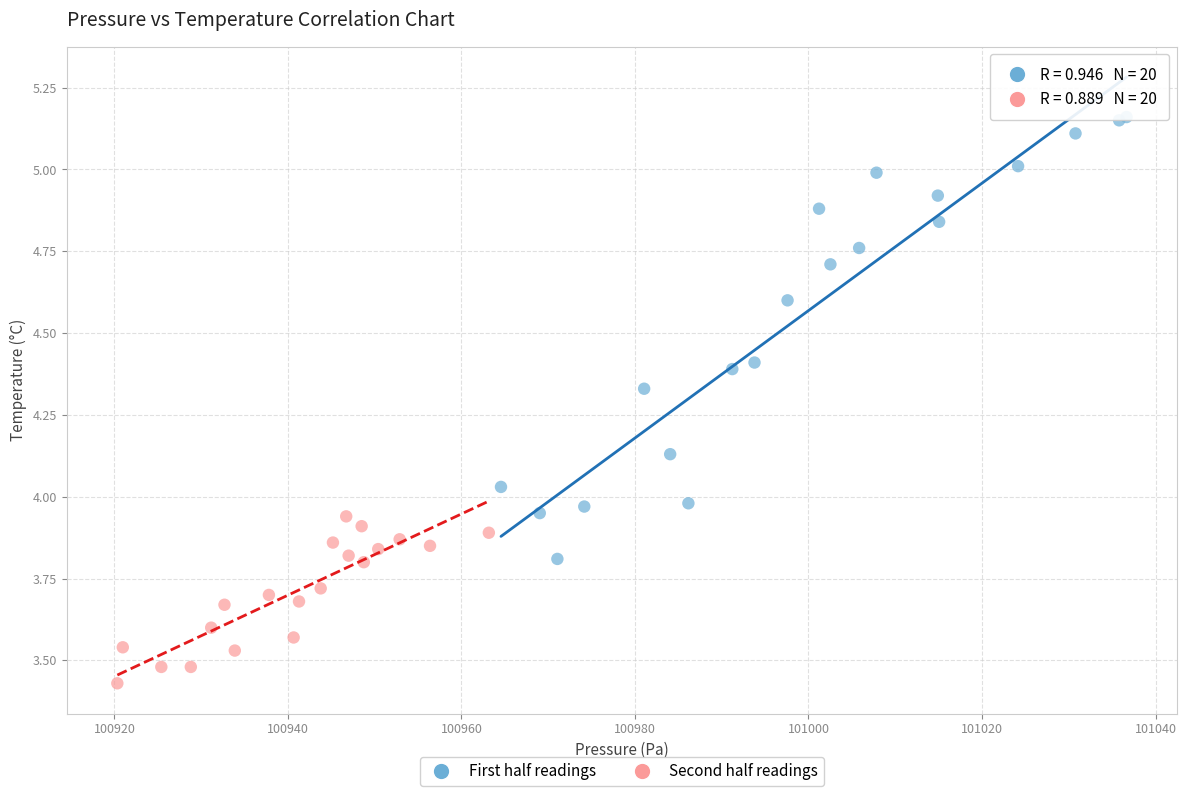

Which series has the largest Y range (max minus min)?

First half readings